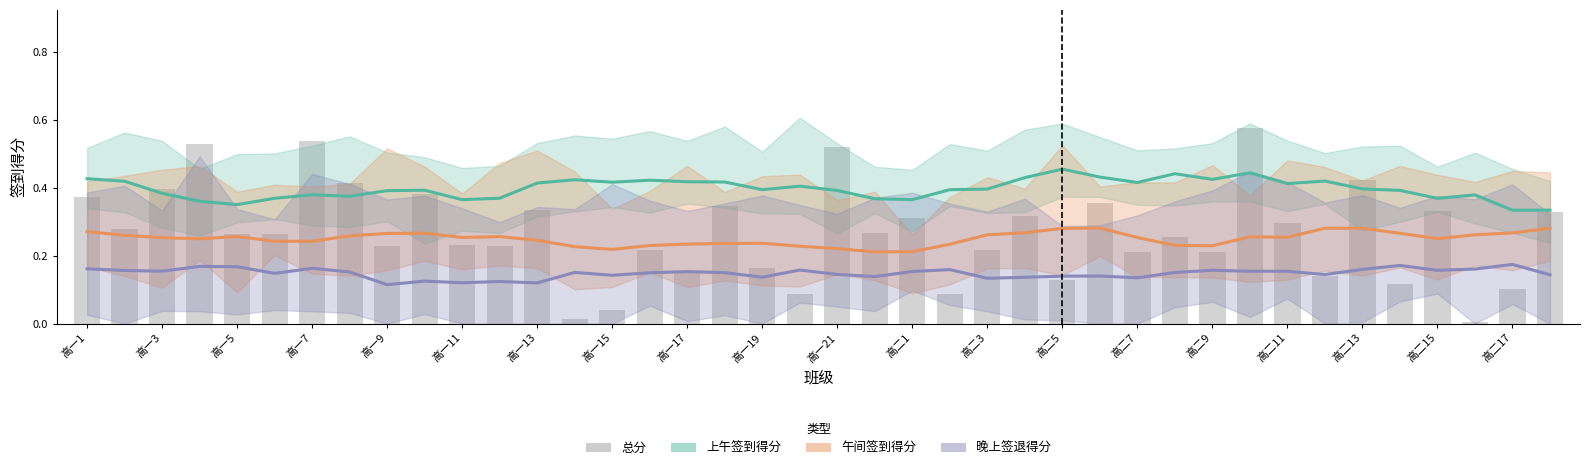

Where is 总分 nearest to the value 0?

37